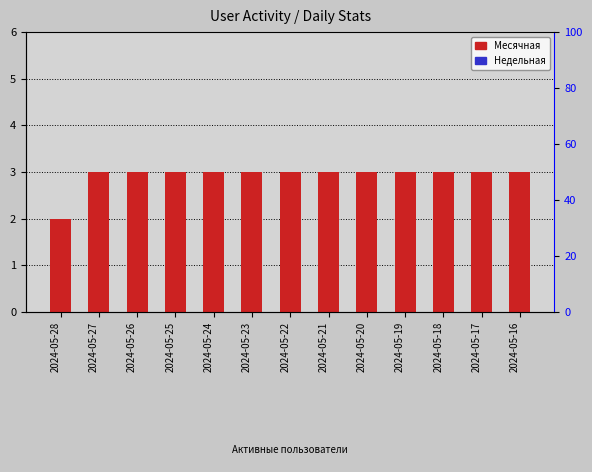

At which category does the chart reach its peak across all series?

2024-05-27